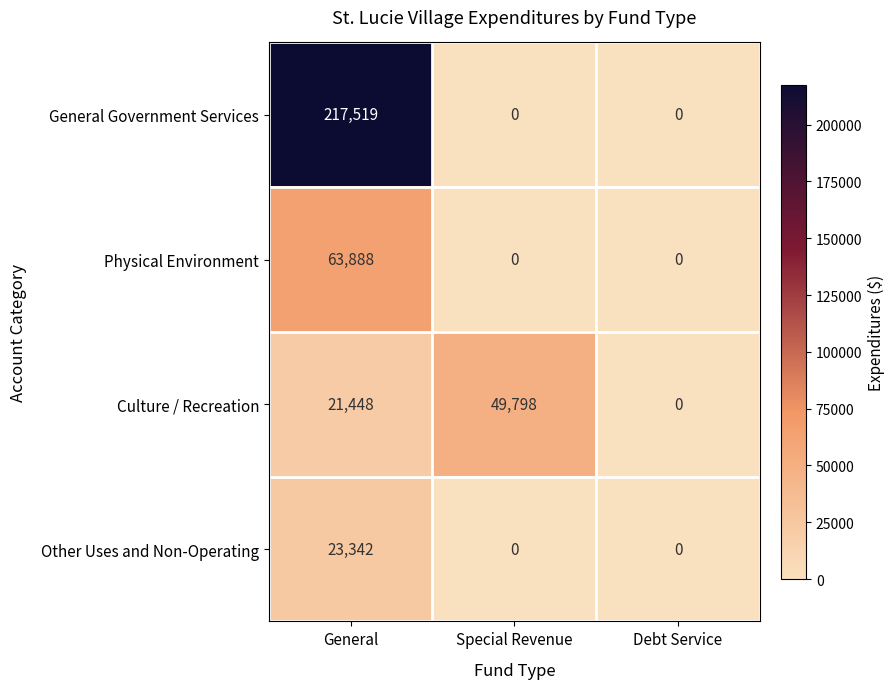

The General Government Services series shows 344134 at General. True or false?

False